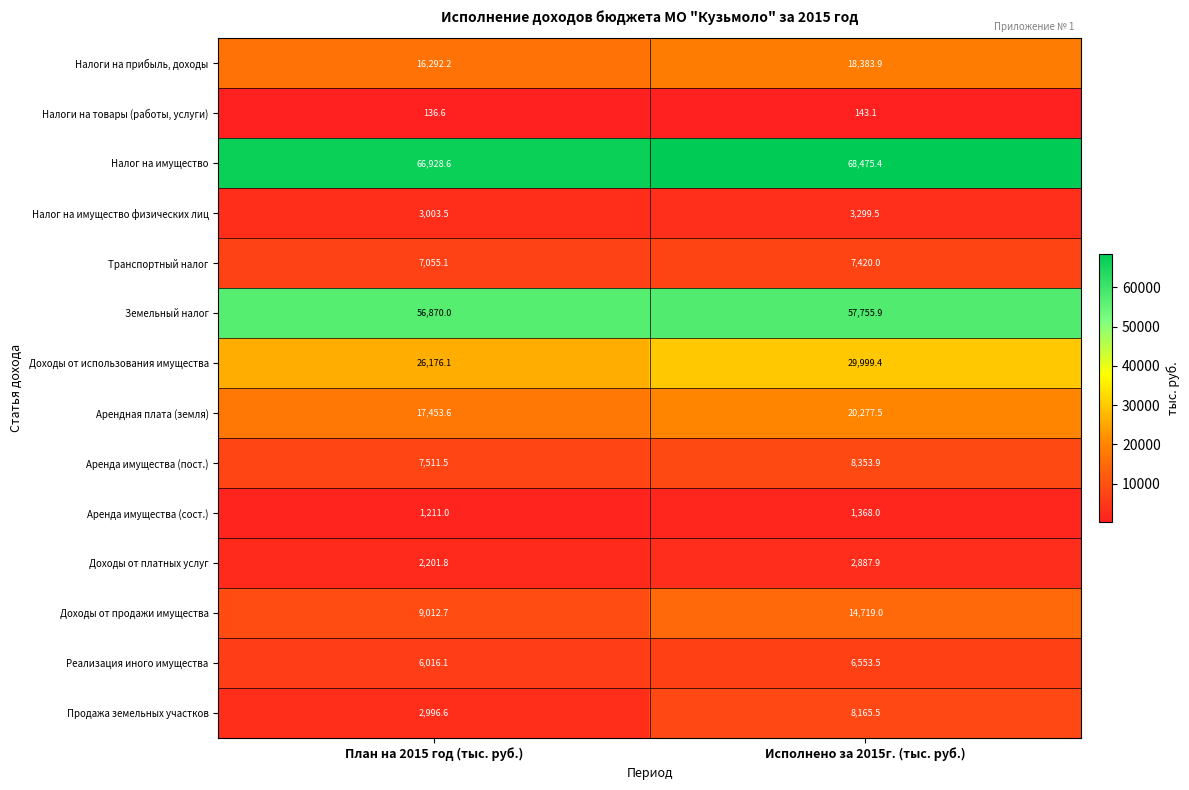

Where is Налоги на прибыль, доходы nearest to the value 17338?

План на 2015 год (тыс. руб.)